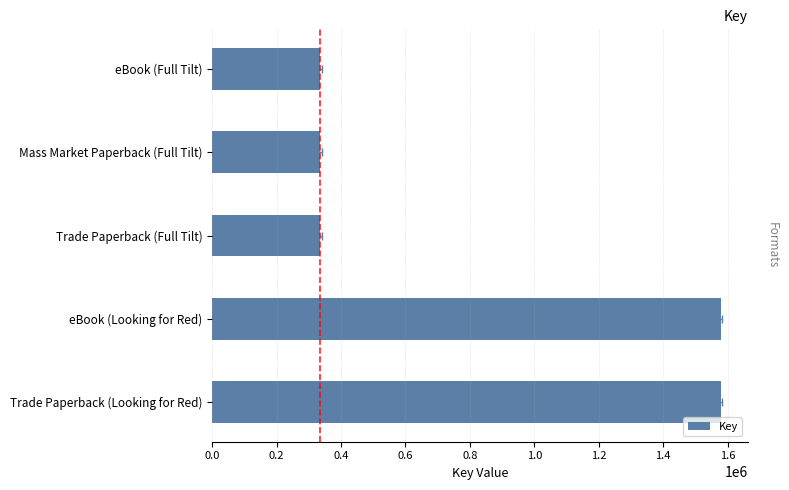

Does the chart contain stacked bars?

No